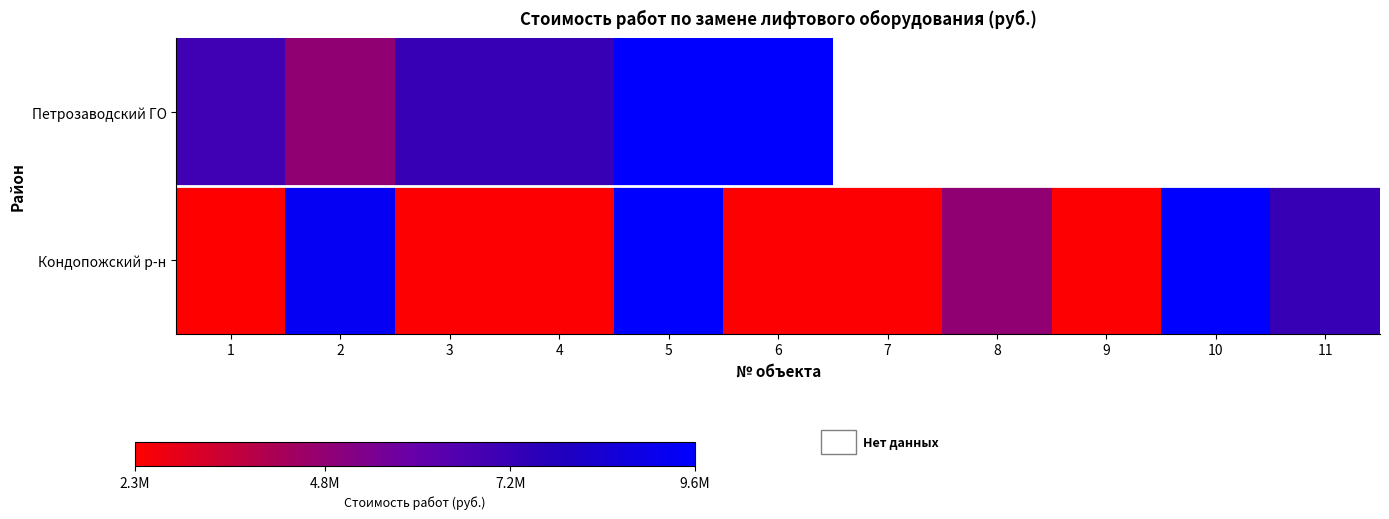

Which series changed the most between 6 and 10?

Кондопожский р-н